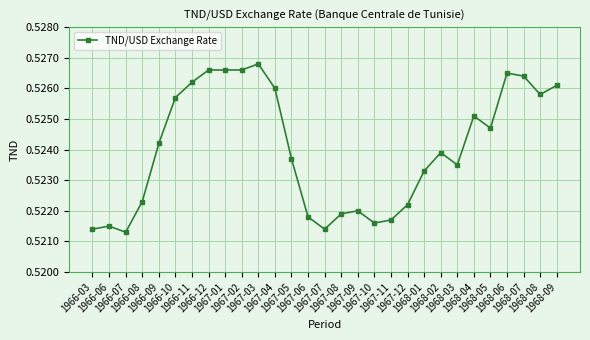

What is the sum of the values at 1967-05 and 1968-06?

1.1